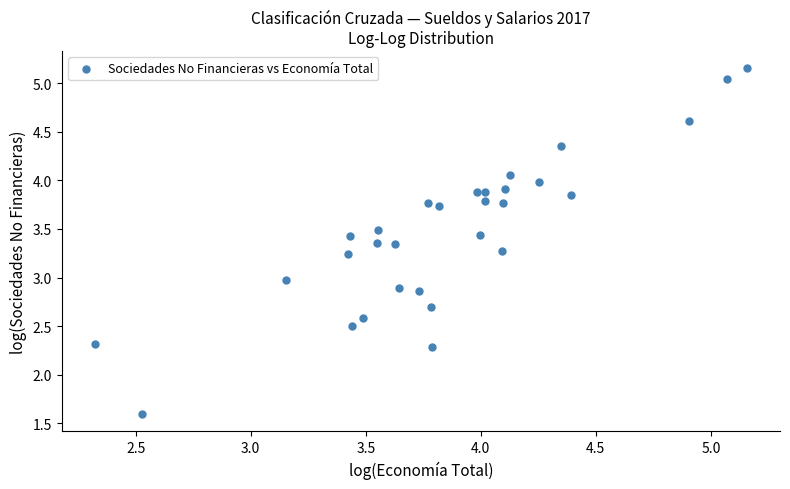

What is the range of X values (max minus min)?

2.8